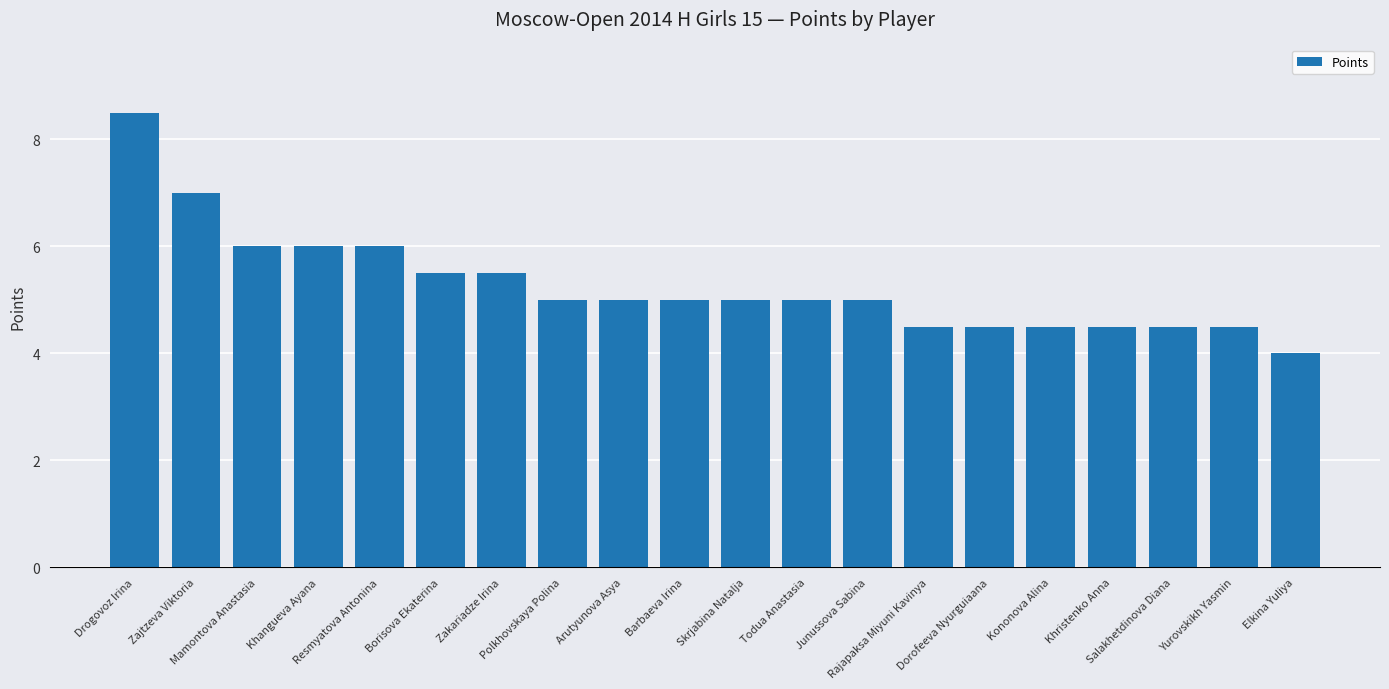

Which category has the lowest value across all series?

Elkina Yuliya